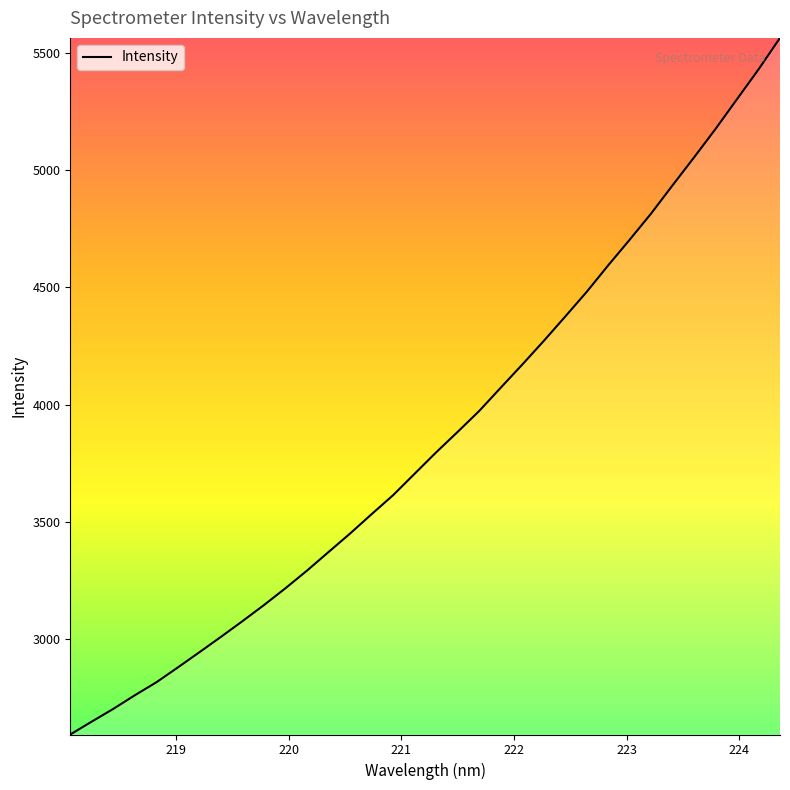

Does the chart display data point markers on the line(s)?

No